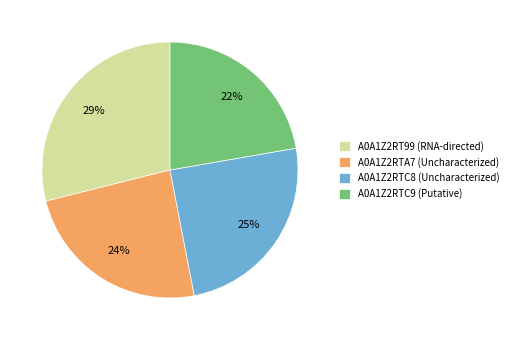

Does A0A1Z2RTC9 represent more than half of the total?

No